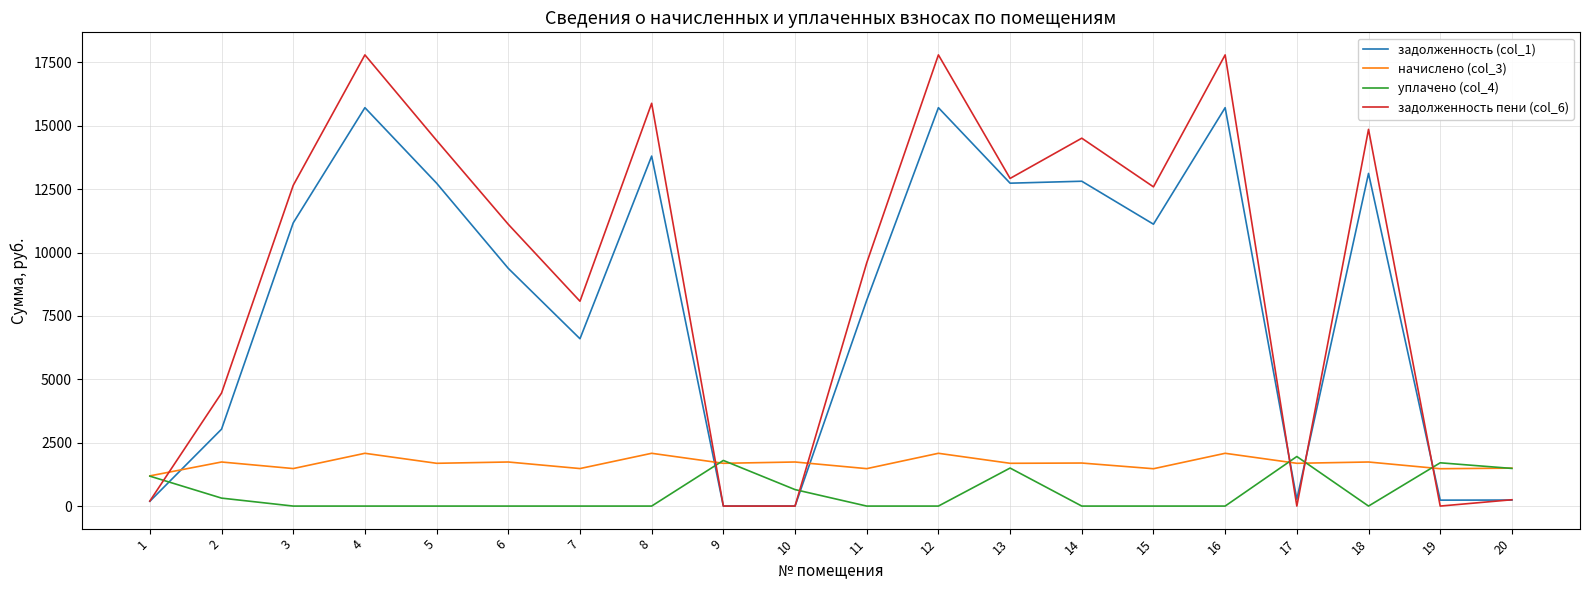

Is it true that начислено (col_3) equals 1738.4 at 6?

True